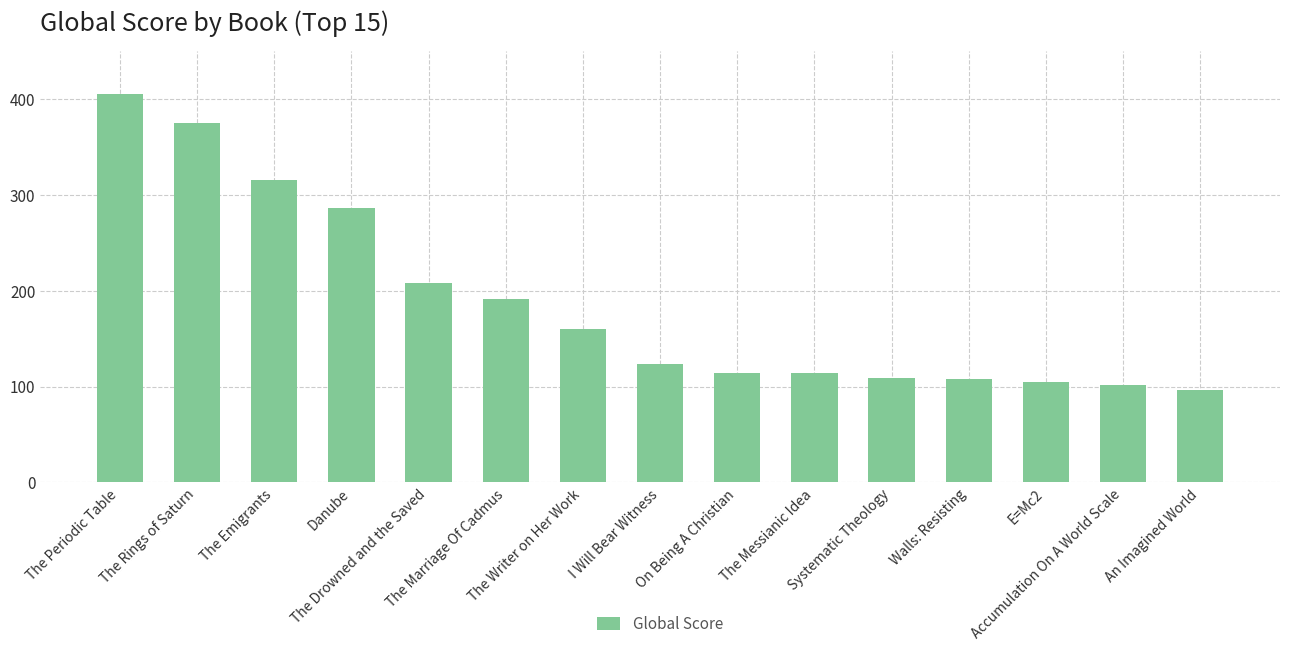

What is the greatest value displayed?

405